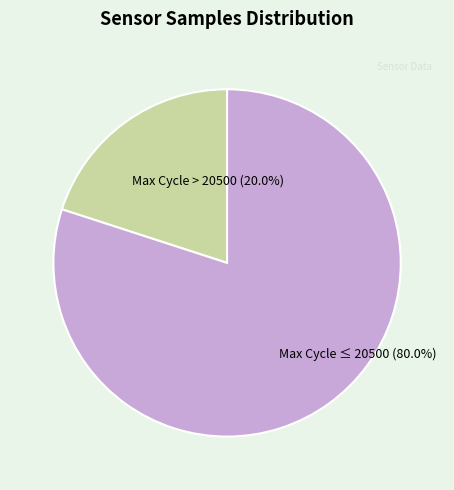

Is there a majority slice in this chart?

Yes